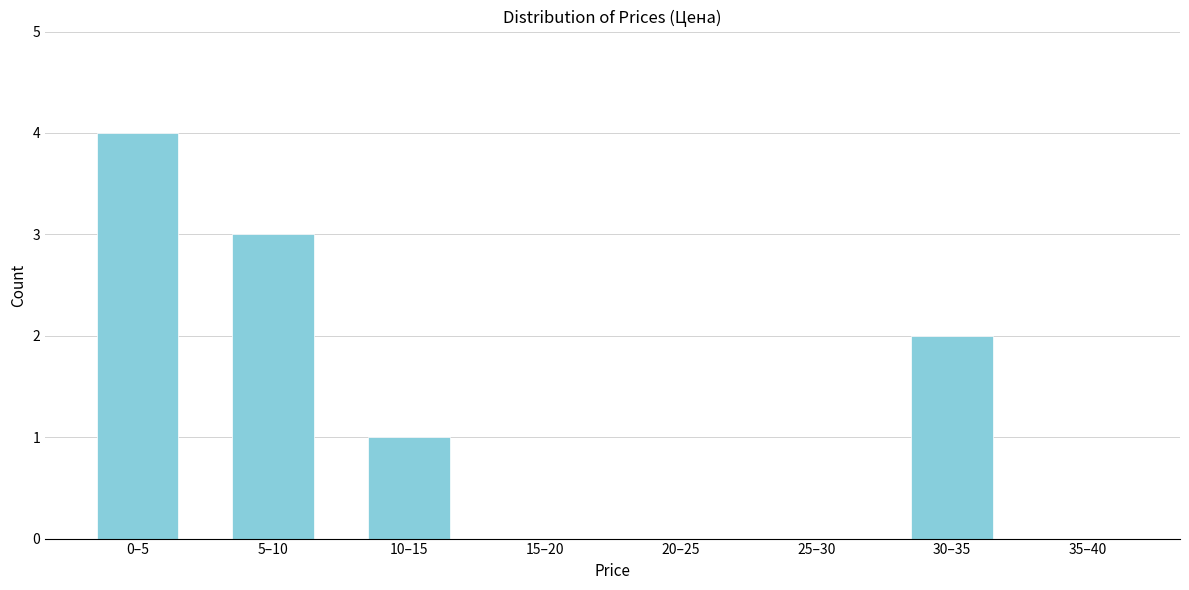

Reading left to right, extract all data points from this chart.

0–5=4	5–10=3	10–15=1	15–20=0	20–25=0	25–30=0	30–35=2	35–40=0